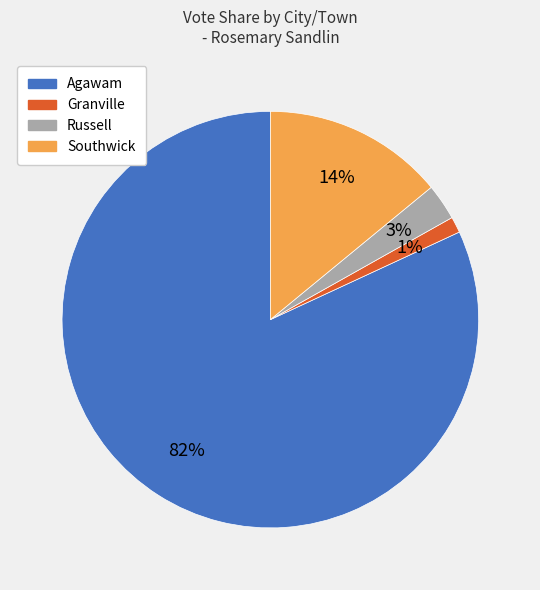

How many segments does this pie chart have?

4